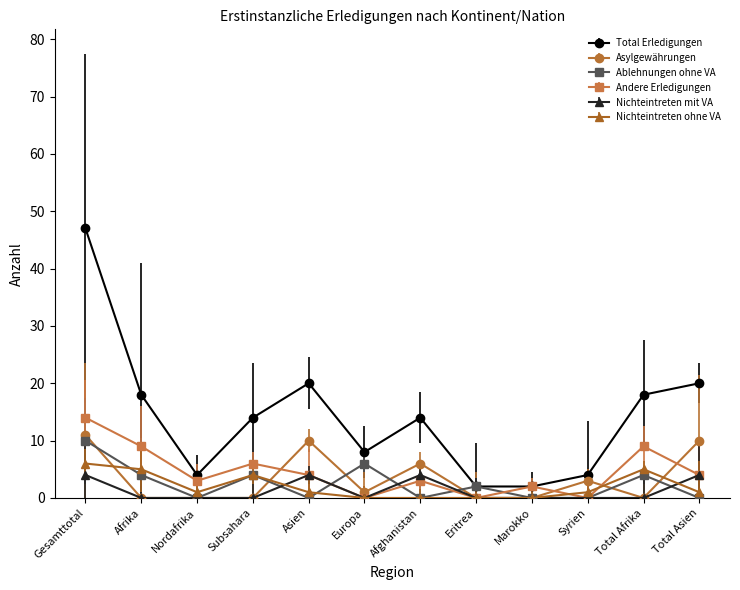

The value of Nichteintreten ohne VA at Asien is 1. True or false?

True